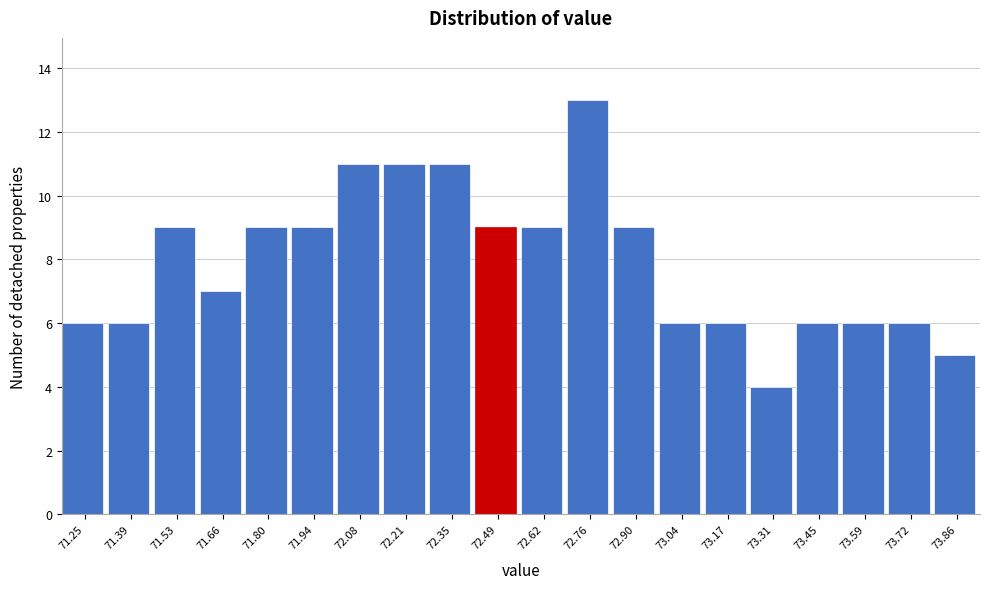

Reading right to left, what are all the values shown in this chart?

5	6	6	6	4	6	6	9	13	9	9	11	11	11	9	9	7	9	6	6